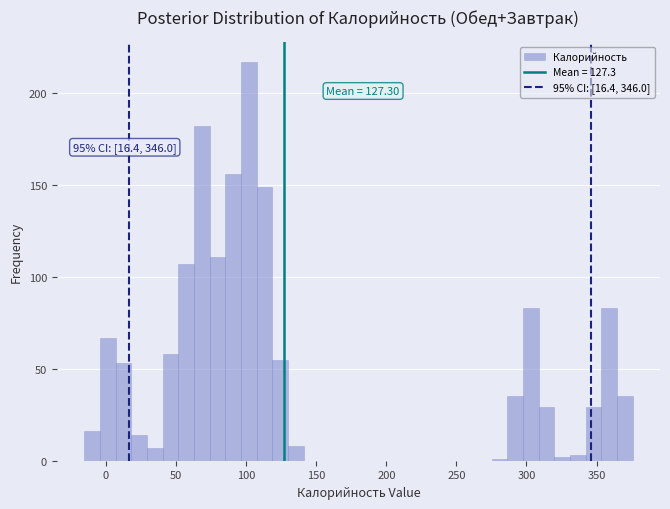

Read against the x-axis, roughly where is the centre of the tallest bar?

100